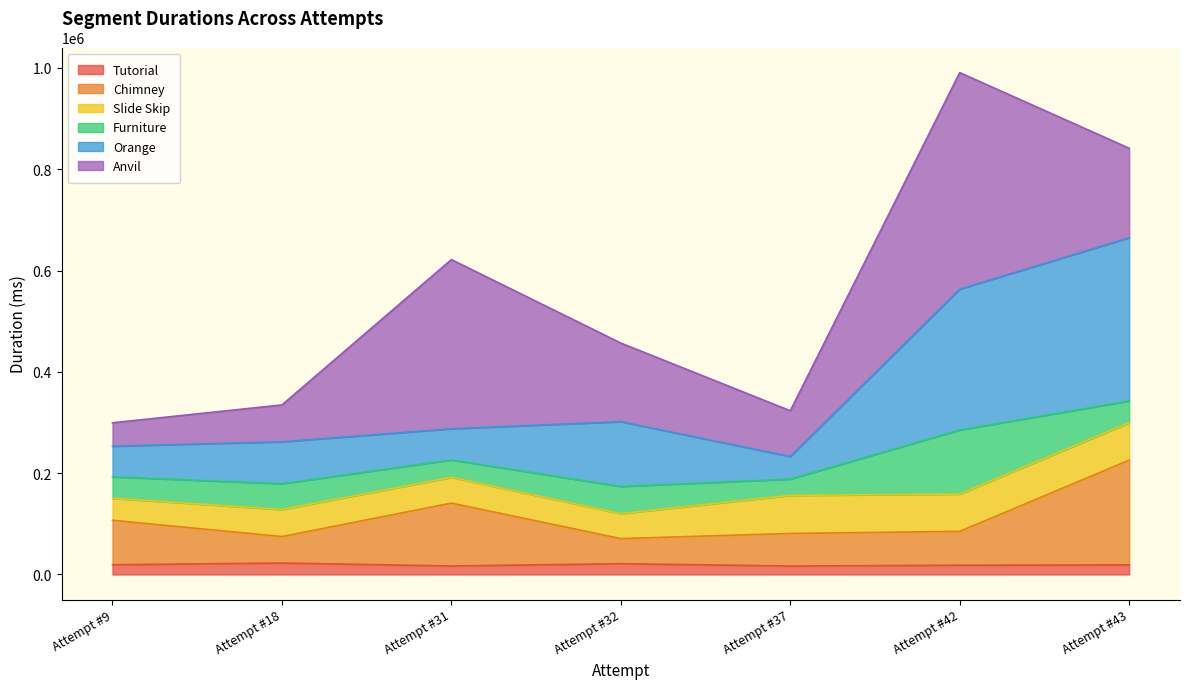

How many data points in Orange are less than 287725?

3